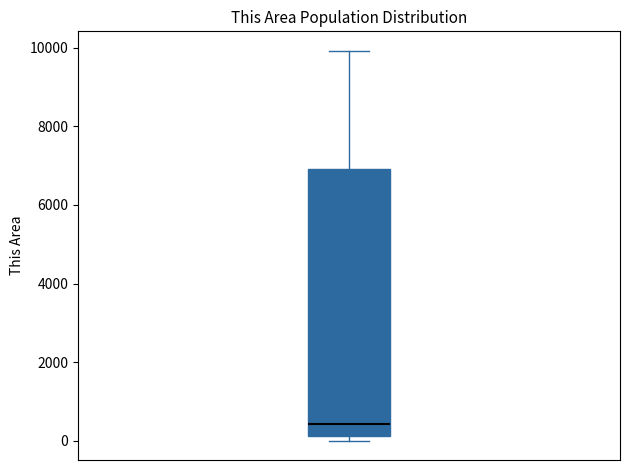

Transcribe this box plot: give where the median line is, the range the box spans, and where the two whiskers end, as read against the y-axis. The values are not printed on the chart, so give them approximately, as read against the axis.

median 400, box 200 to 7000, whiskers 0 to 10000